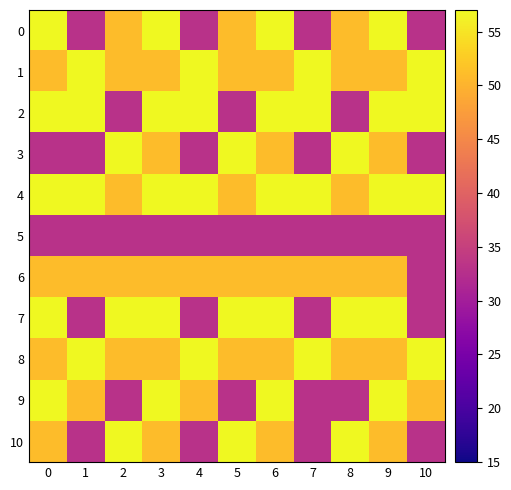

What is the difference between the highest and lowest values at 1?

36